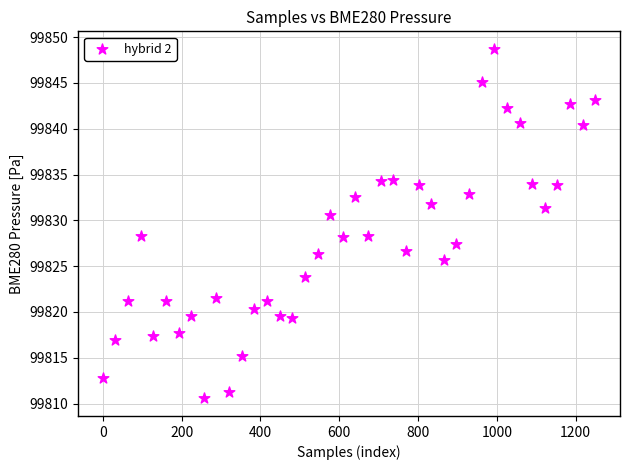

What is the range of Y values (max minus min)?

38.2